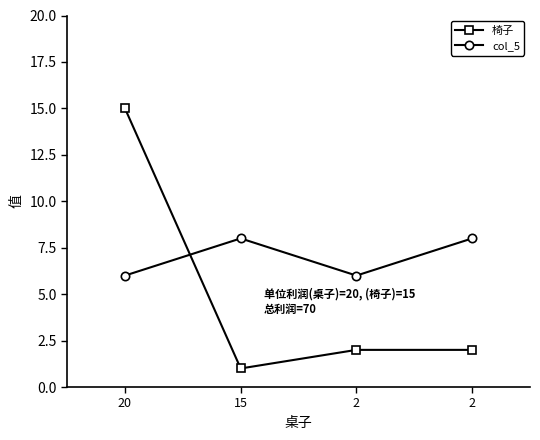

Which series has the largest total across all categories?

col_5